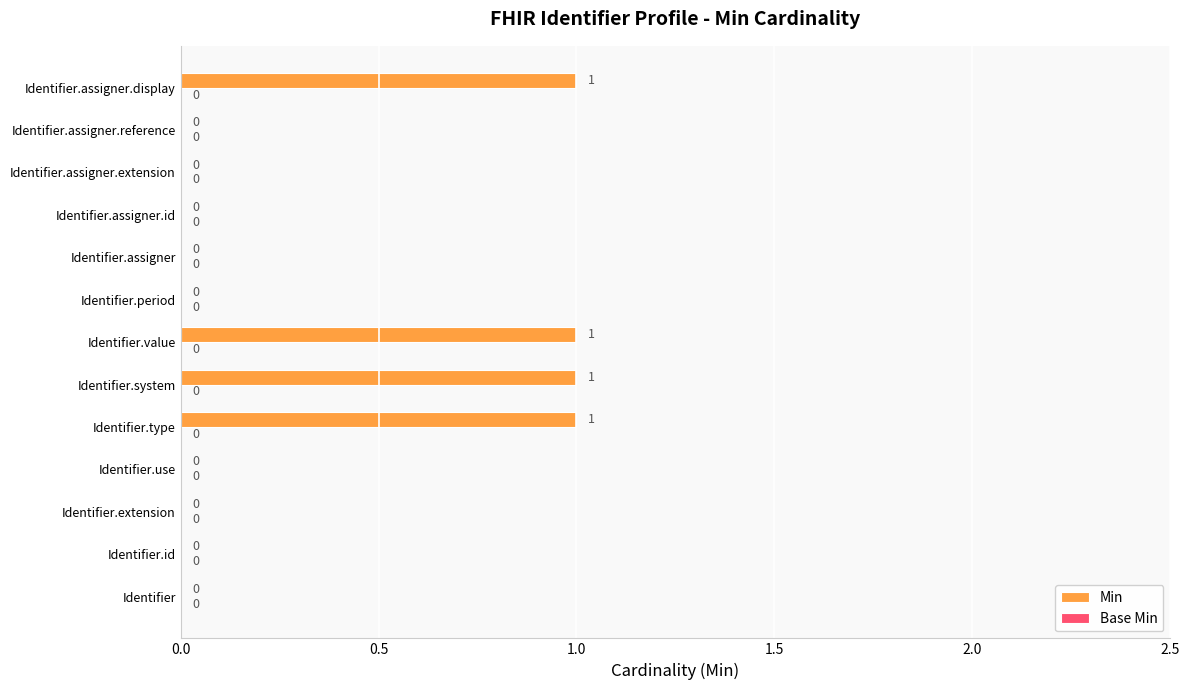

Reading top to bottom, transcribe all the data shown in this chart.

Identifier.assigner.display=1	Identifier.assigner.reference=0	Identifier.assigner.extension=0	Identifier.assigner.id=0	Identifier.assigner=0	Identifier.period=0	Identifier.value=1	Identifier.system=1	Identifier.type=1	Identifier.use=0	Identifier.extension=0	Identifier.id=0	Identifier=0